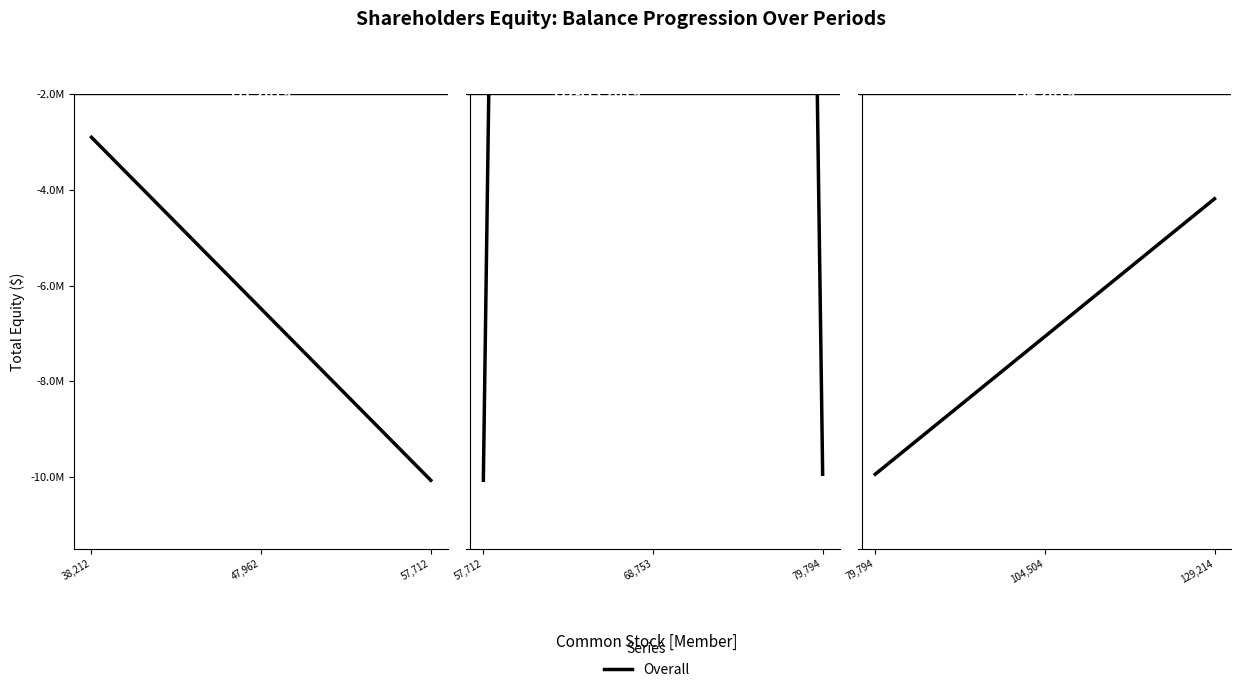

What is the label of the 2nd point from the left?

129,214